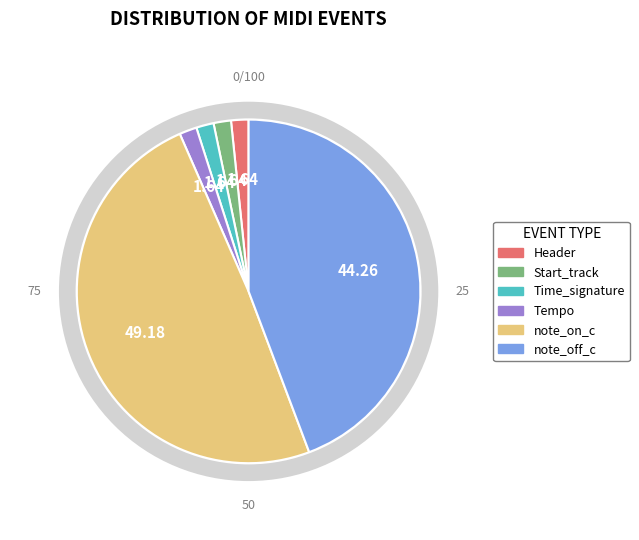

Is there a majority slice in this chart?

No